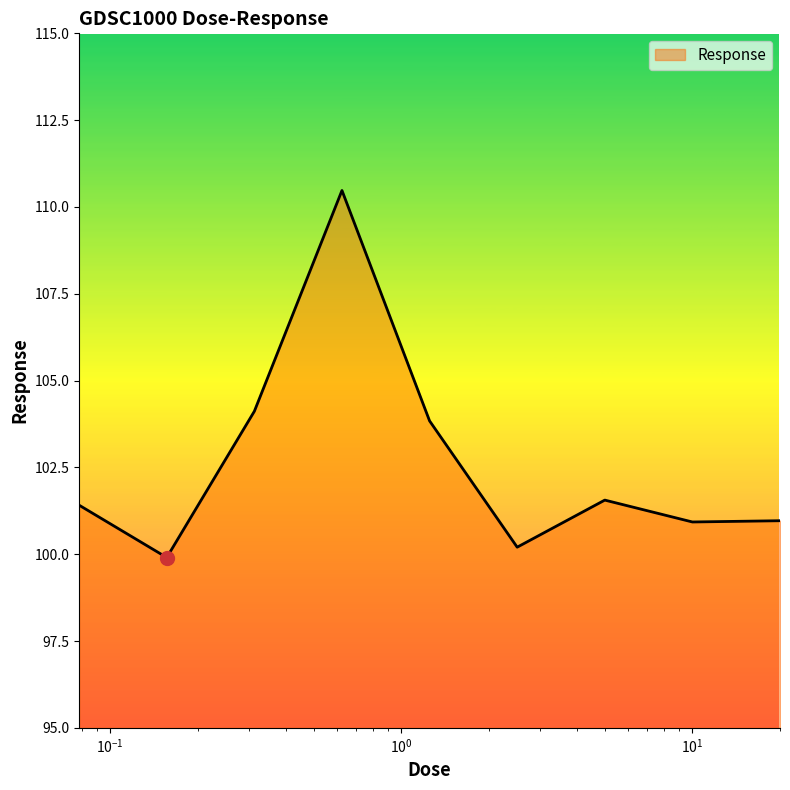

What is the difference between the maximum and minimum values?

10.6